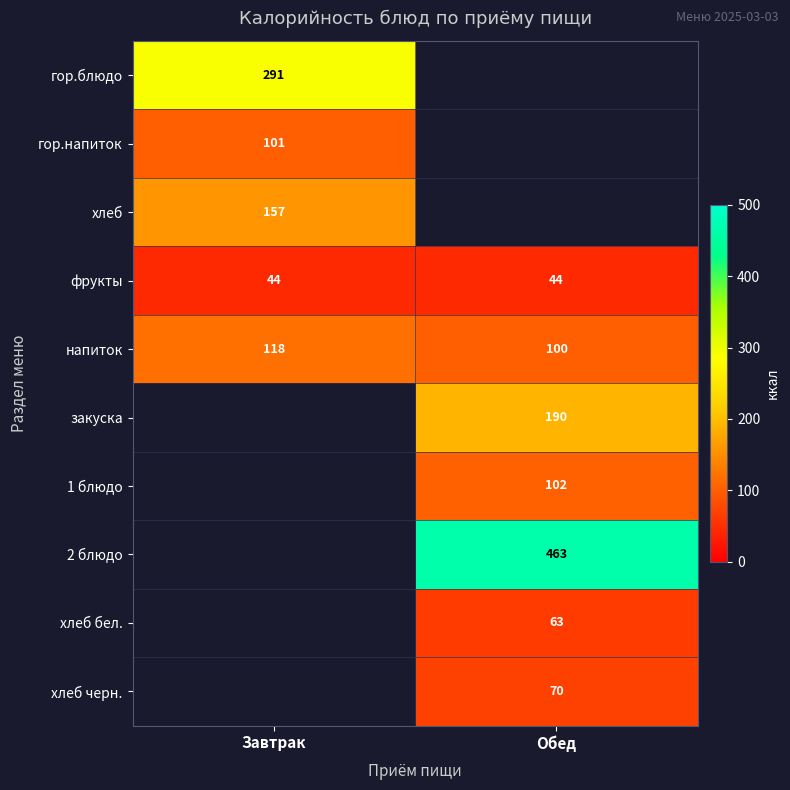

How many distinct data groups are displayed?

10